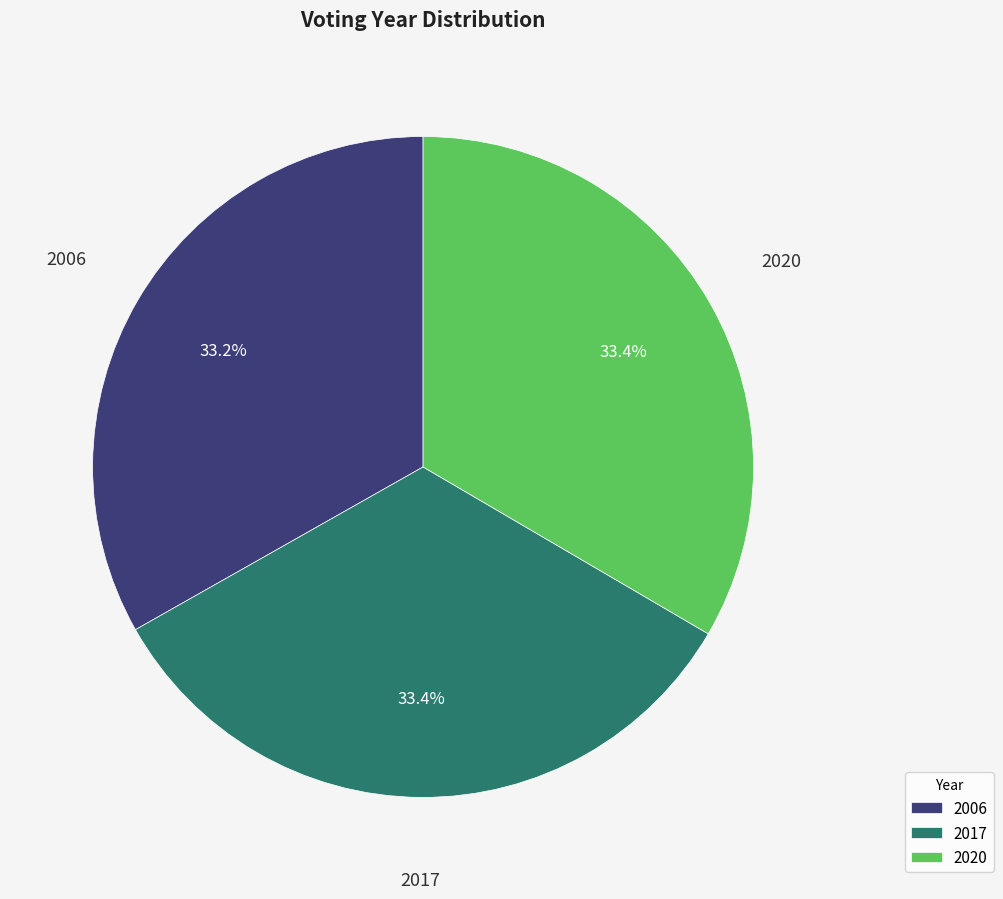

How many slices are in this pie chart?

3